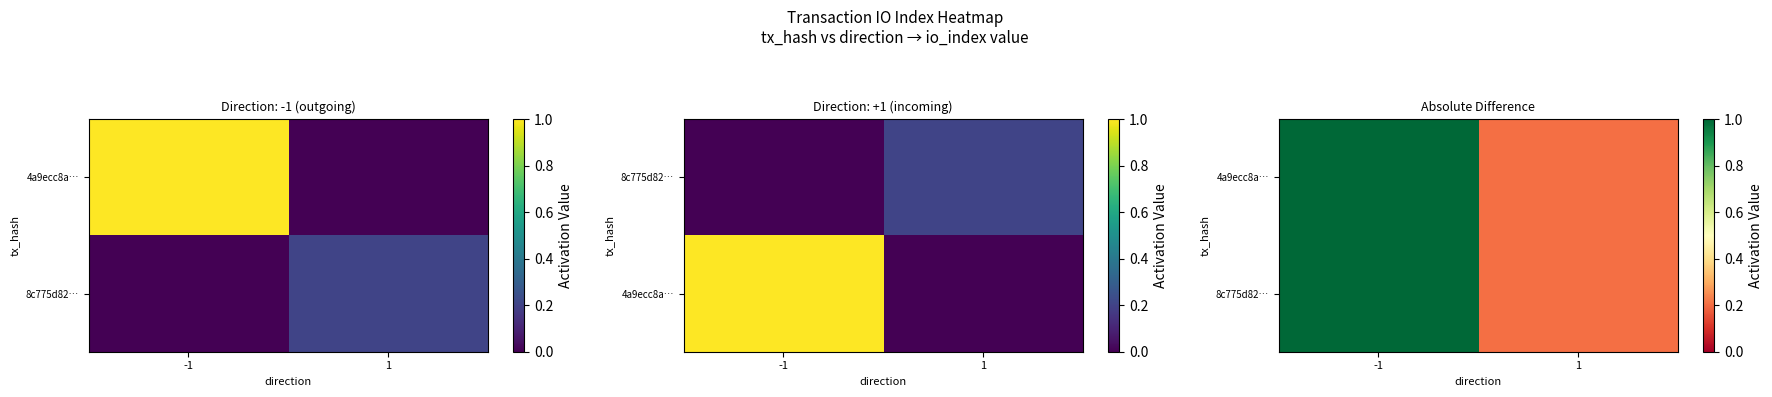

Which series has the largest range (max minus min)?

4a9ecc8a…